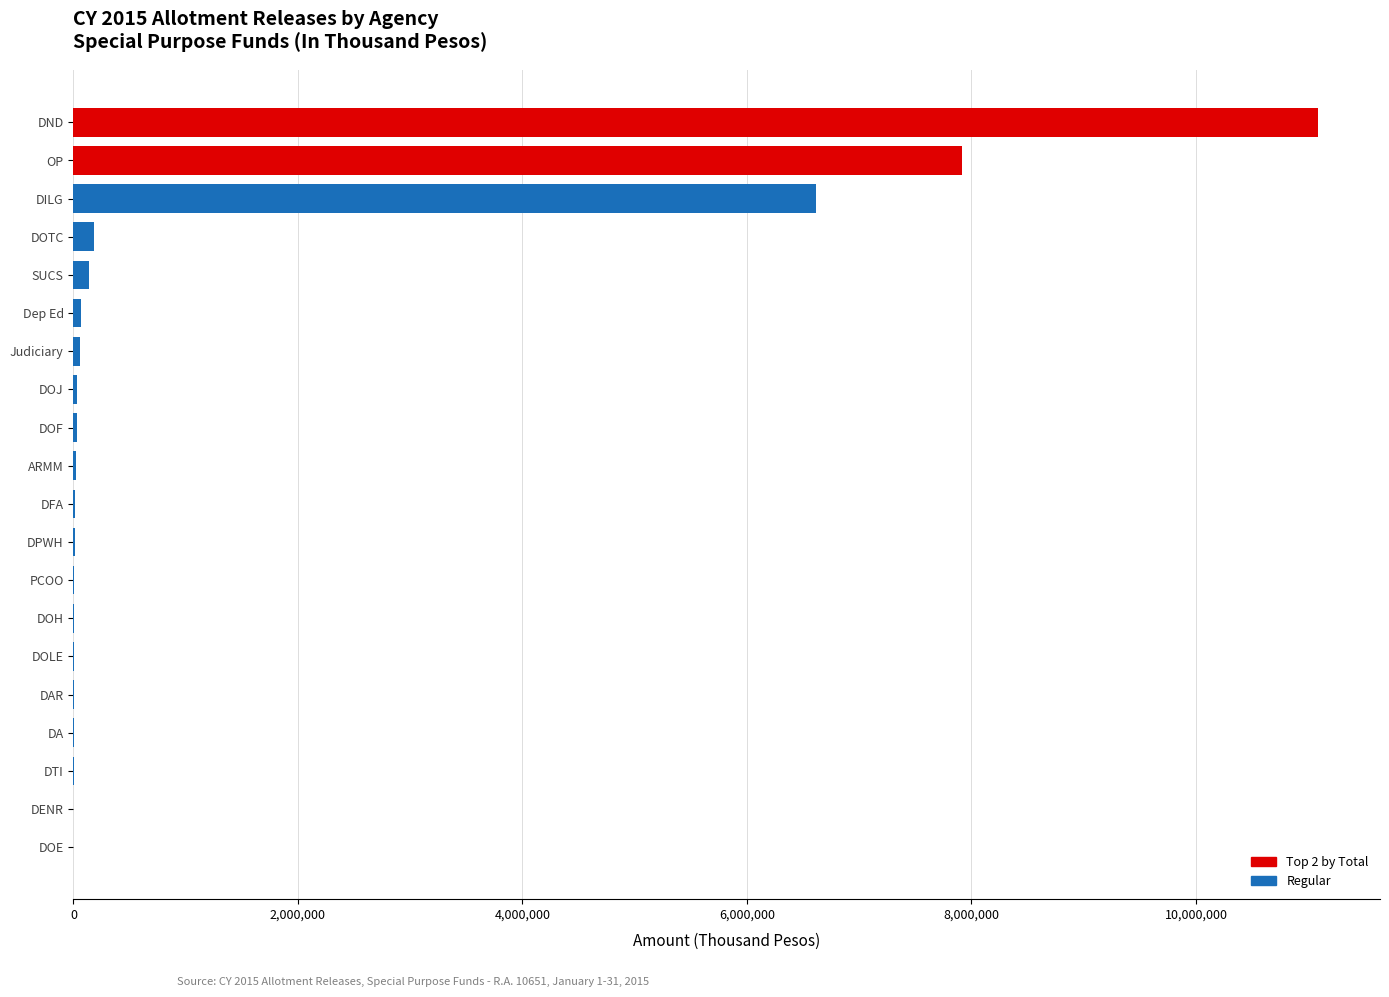

What is the sum of all values?

26195193